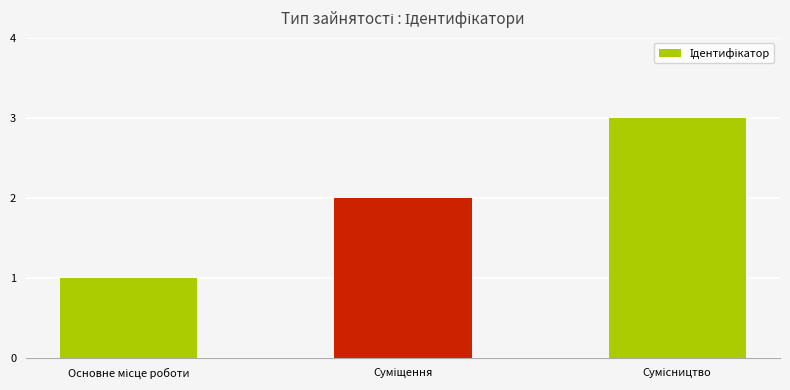

Are the bars horizontal?

No